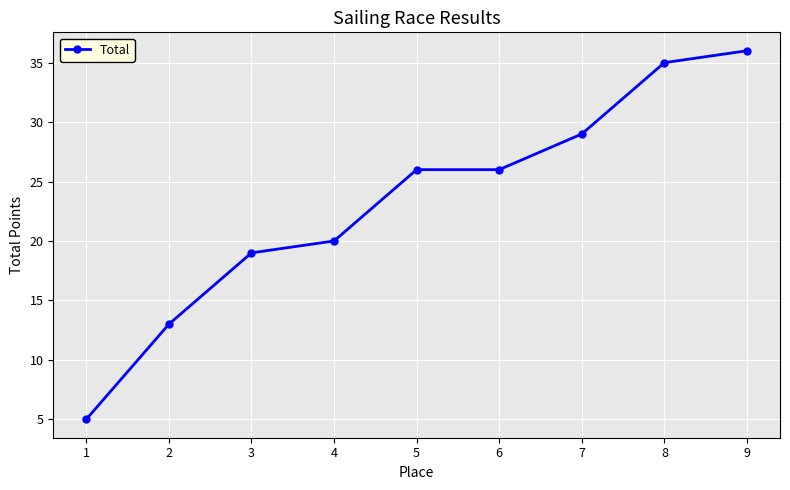

What is the sum of all values?

209